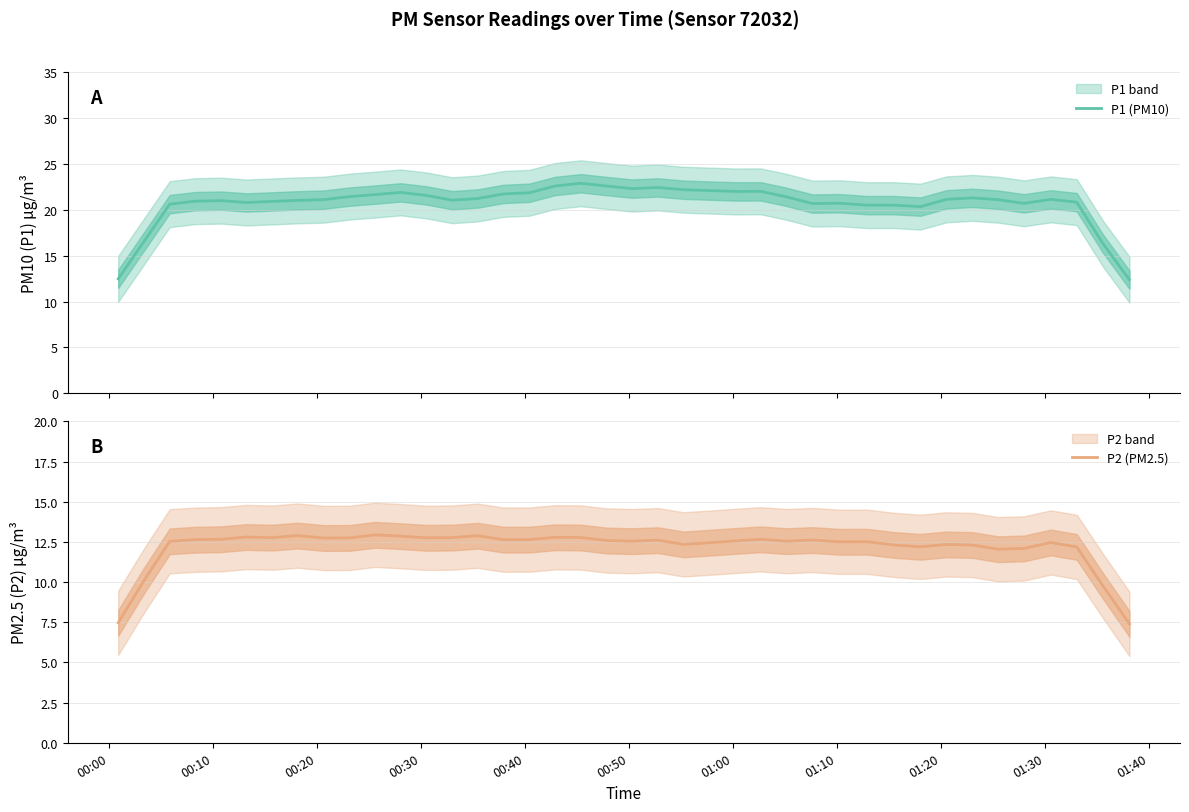

Reading left to right, what are all the values shown in this chart?

P1 (PM10): 12.5	16.5	20.6	20.9	21.0	20.8	20.9	21.0	21.1	21.4	21.6	21.9	21.6	21.0	21.2	21.7	21.8	22.6	22.9	22.6	22.3	22.4	22.2	22.1	22.0	22.0	21.4	20.7	20.7	20.5	20.5	20.3	21.1	21.3	21.1	20.7	21.1	20.8	16.3	12.4
P2 (PM2.5): 7.5	10.1	12.5	12.6	12.7	12.8	12.8	12.9	12.7	12.7	12.9	12.9	12.8	12.8	12.9	12.6	12.6	12.8	12.8	12.6	12.5	12.6	12.3	12.4	12.6	12.7	12.5	12.6	12.5	12.5	12.3	12.2	12.3	12.3	12.0	12.1	12.5	12.2	9.7	7.4